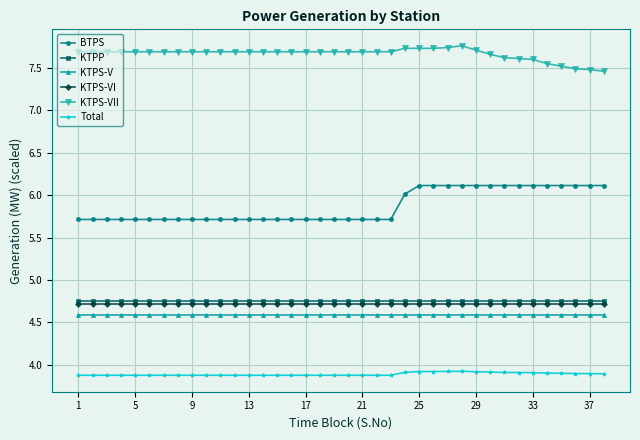

What is the value of the KTPS-V point at the 21st from the left?

4.6